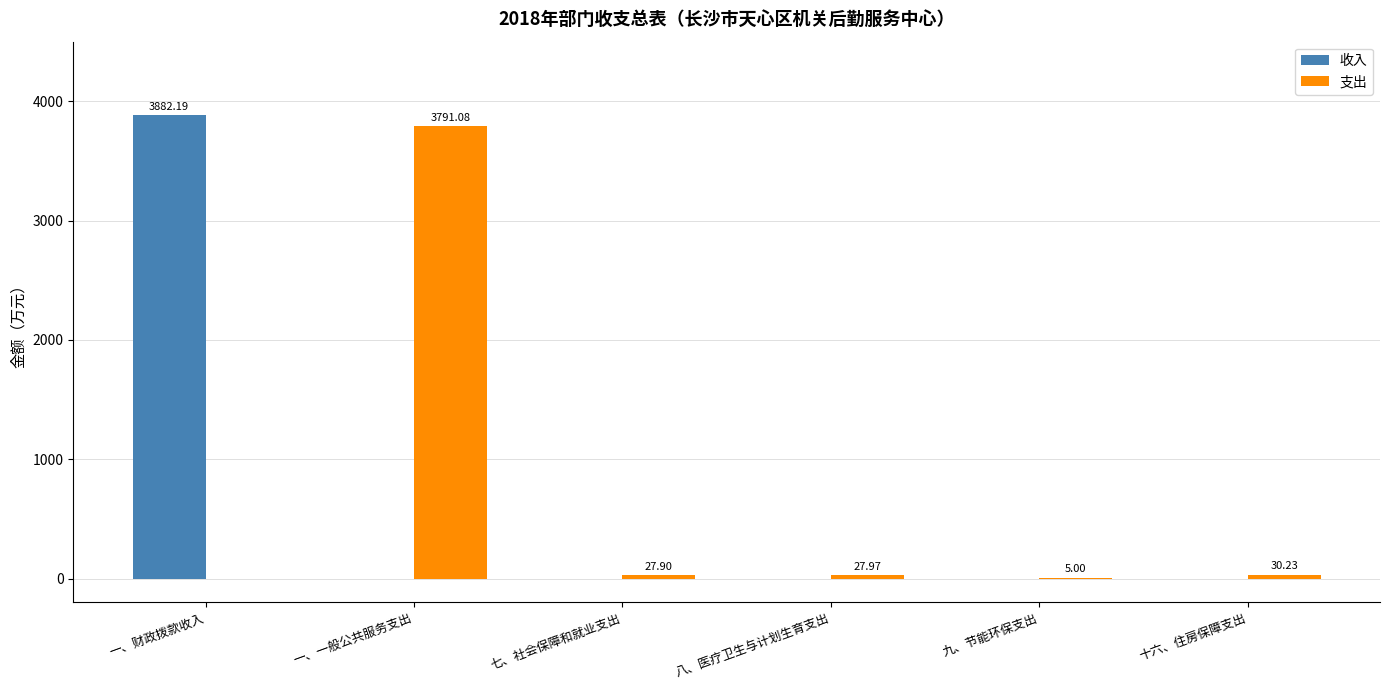

What are all the series names shown in the legend?

收入, 支出